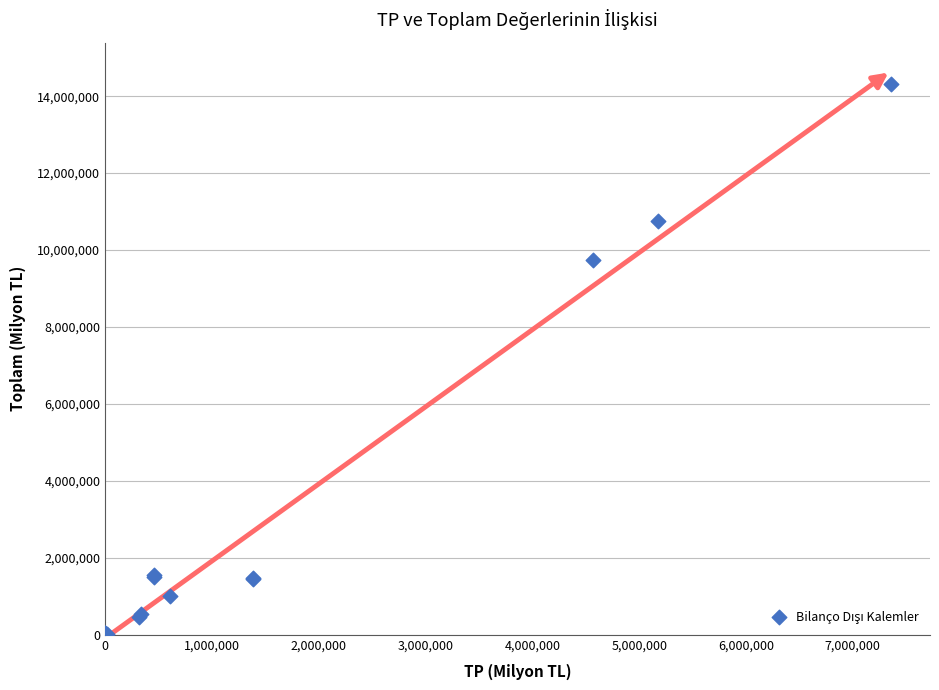

What Y value in the scatter plot is closest to 7156434?

9742663.0